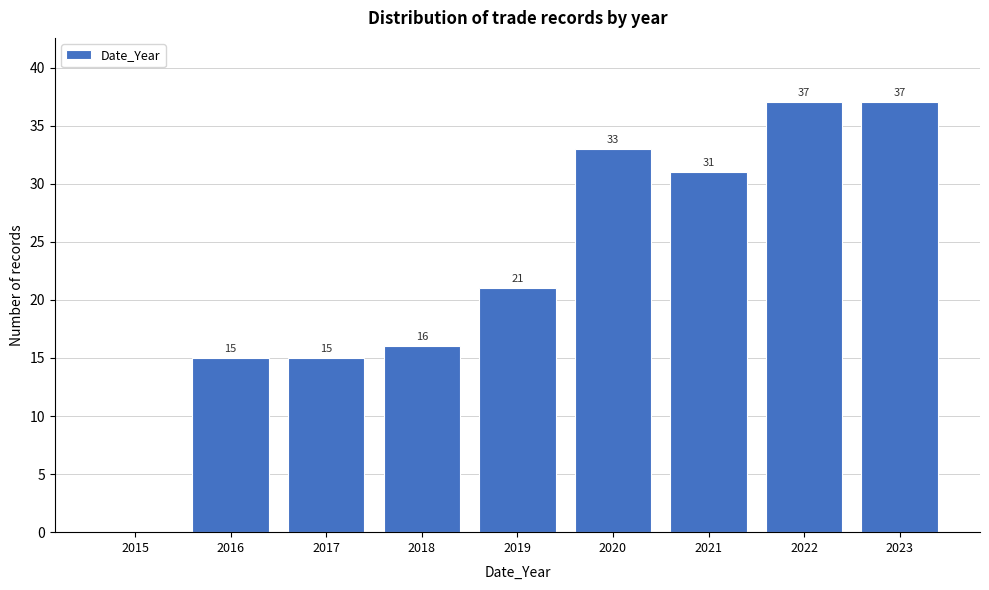

Reading right to left, transcribe all the data shown in this chart.

2023=37	2022=37	2021=31	2020=33	2019=21	2018=16	2017=15	2016=15	2015=0